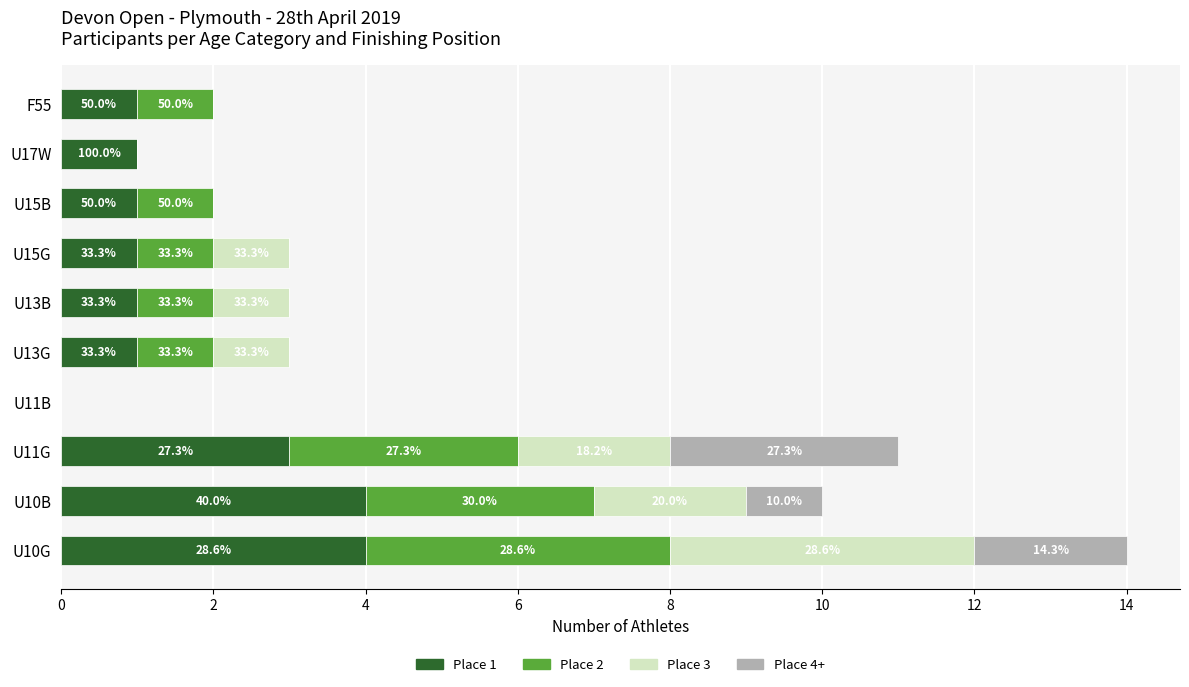

What are all the series names shown in the legend?

Place 1, Place 2, Place 3, Place 4+